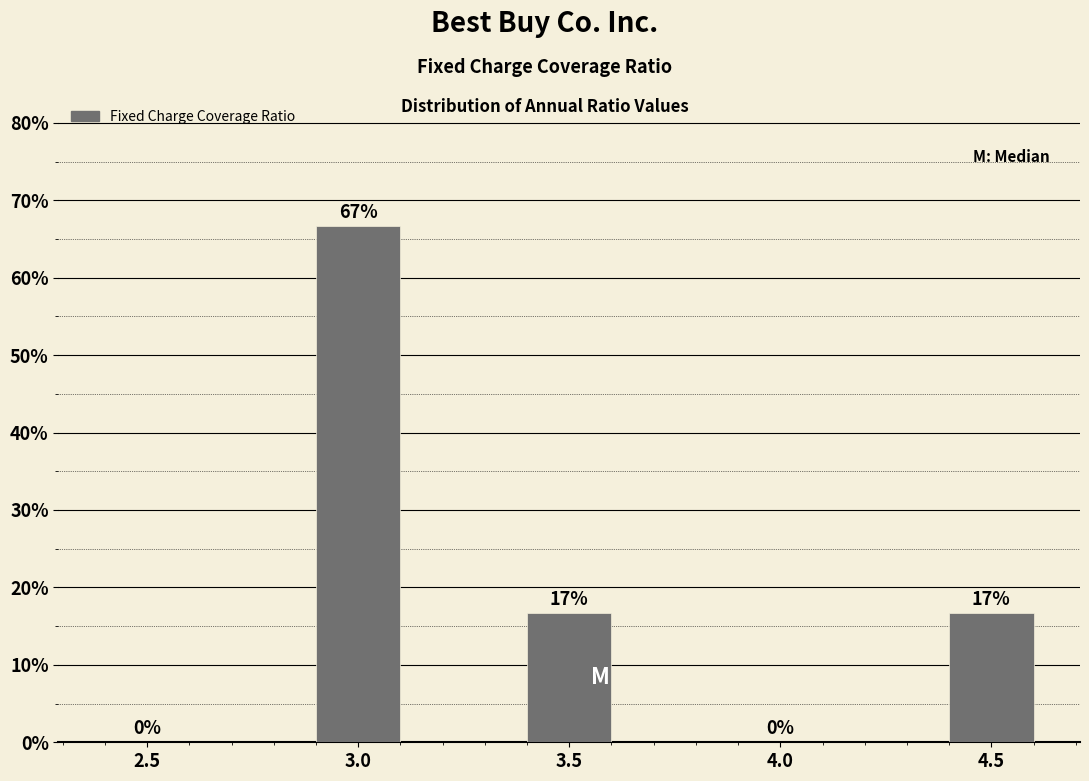

The value at 3.5 is 16.7. True or false?

True